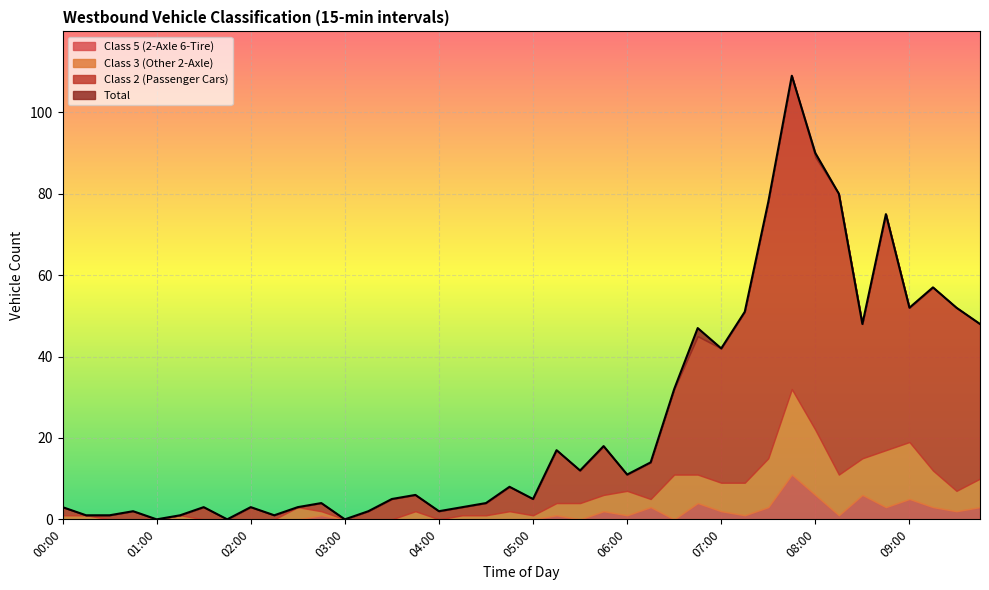

Is it true that Class 2 (Passenger Cars) equals 101 at 08:00?

False